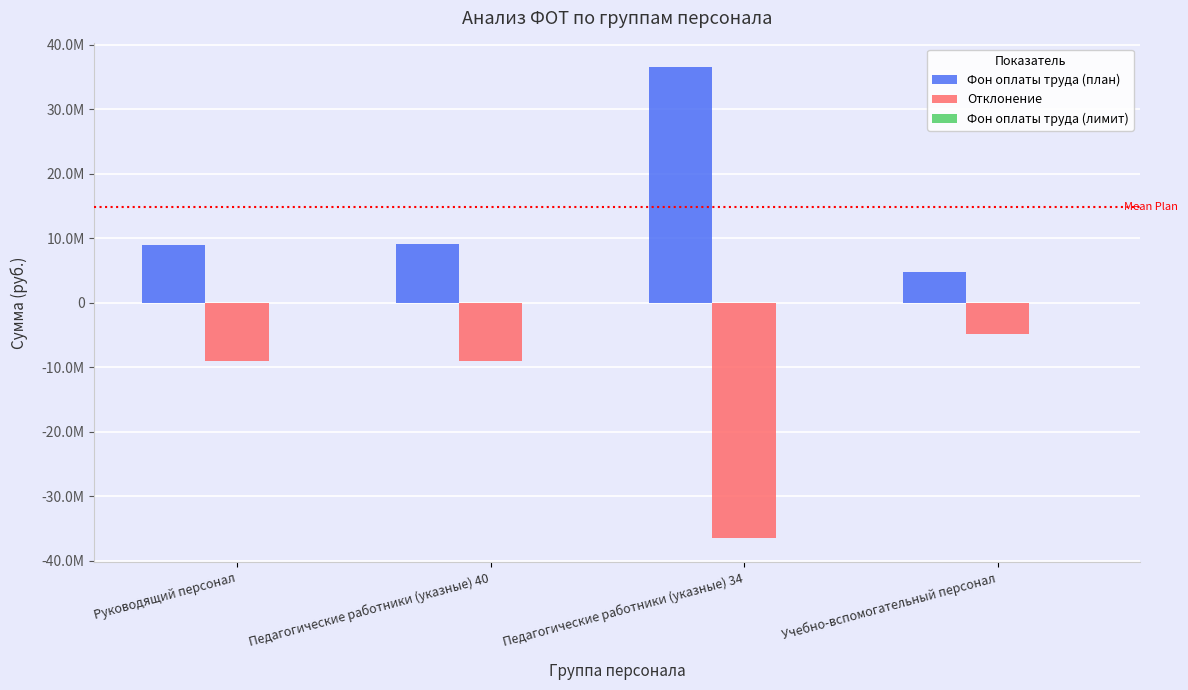

The value of Фон оплаты труда (план) at Педагогические работники (указные) 34 is 59651213.5. True or false?

False